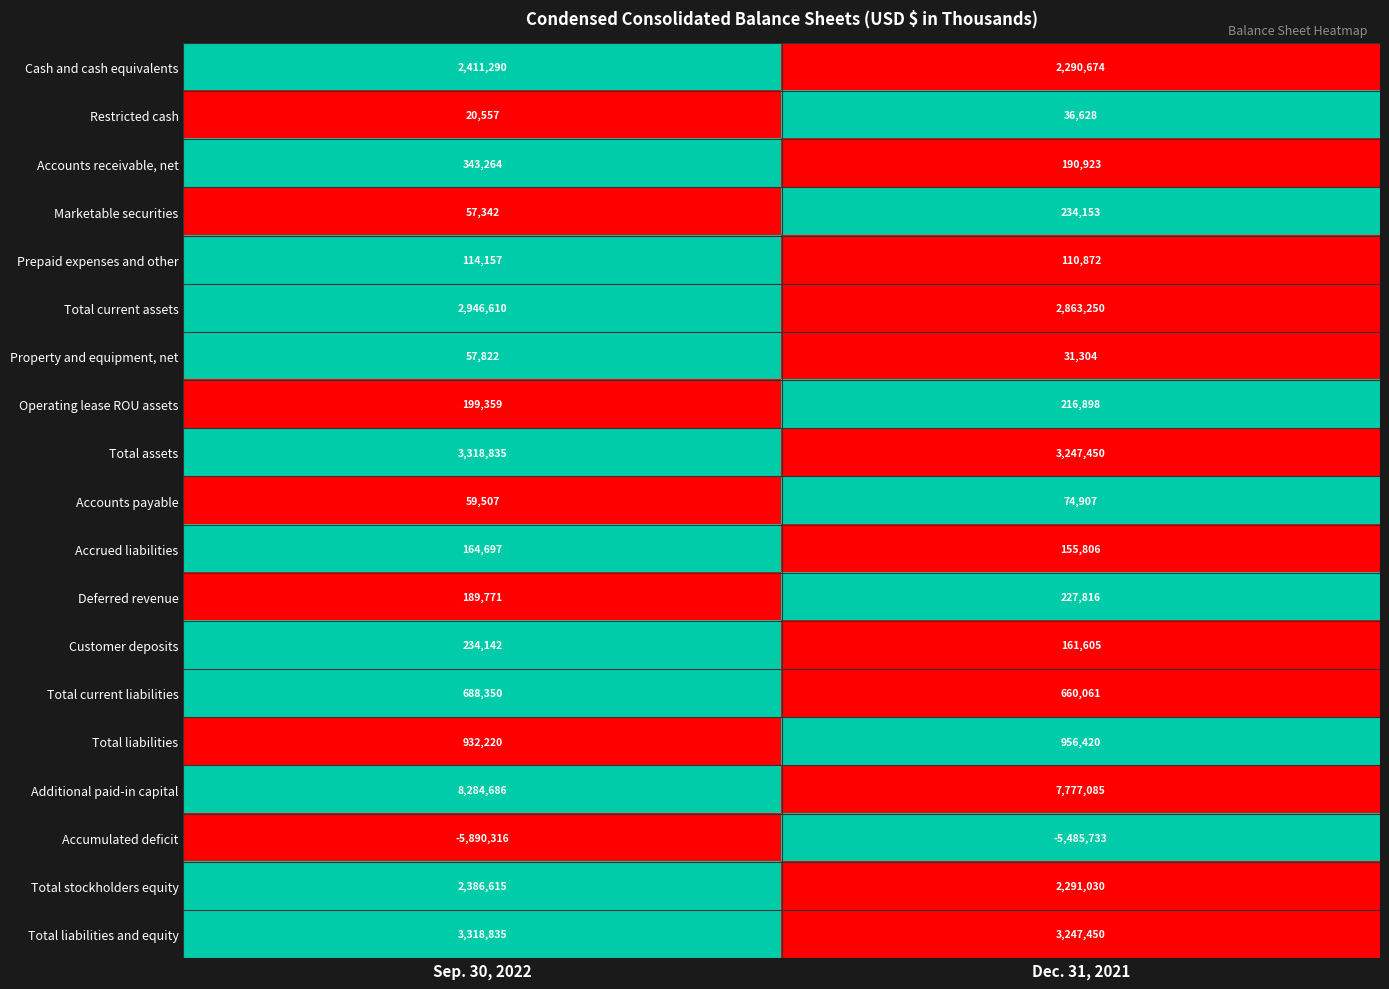

How many distinct data groups are displayed?

19